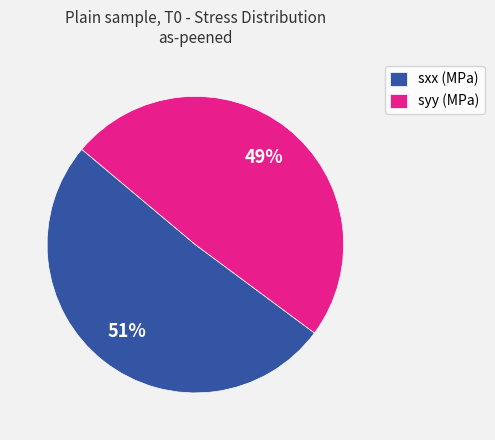

What is the largest slice in the pie chart?

sxx (MPa)